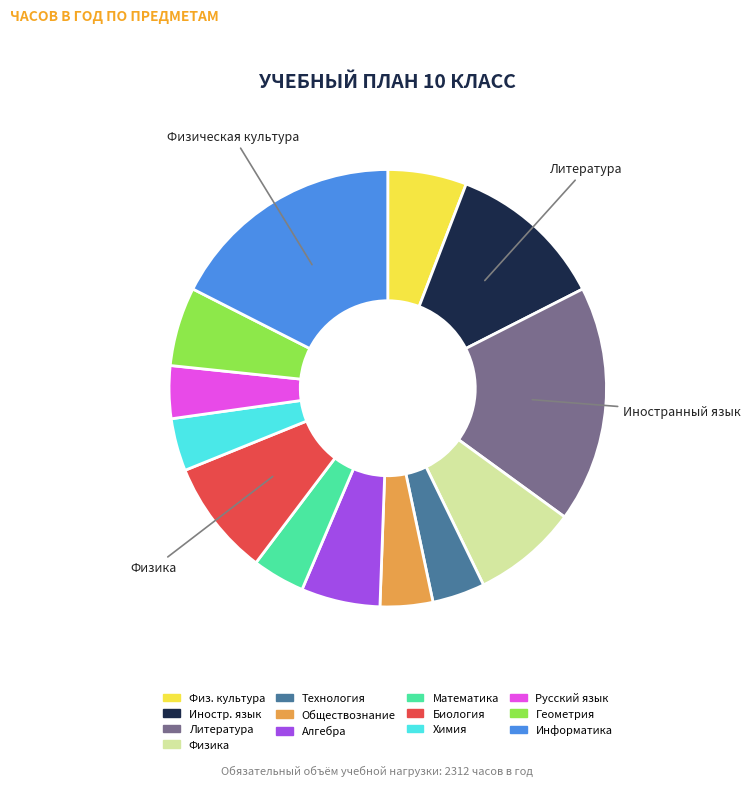

Is there any slice that represents more than half of the pie?

No